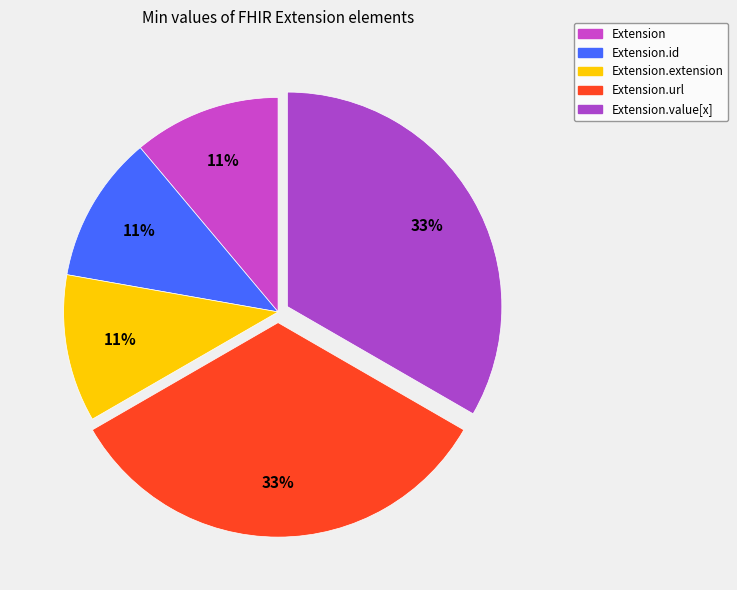

To the nearest percent, what is the difference between the Extension.url and Extension.id slice percentages?

22%